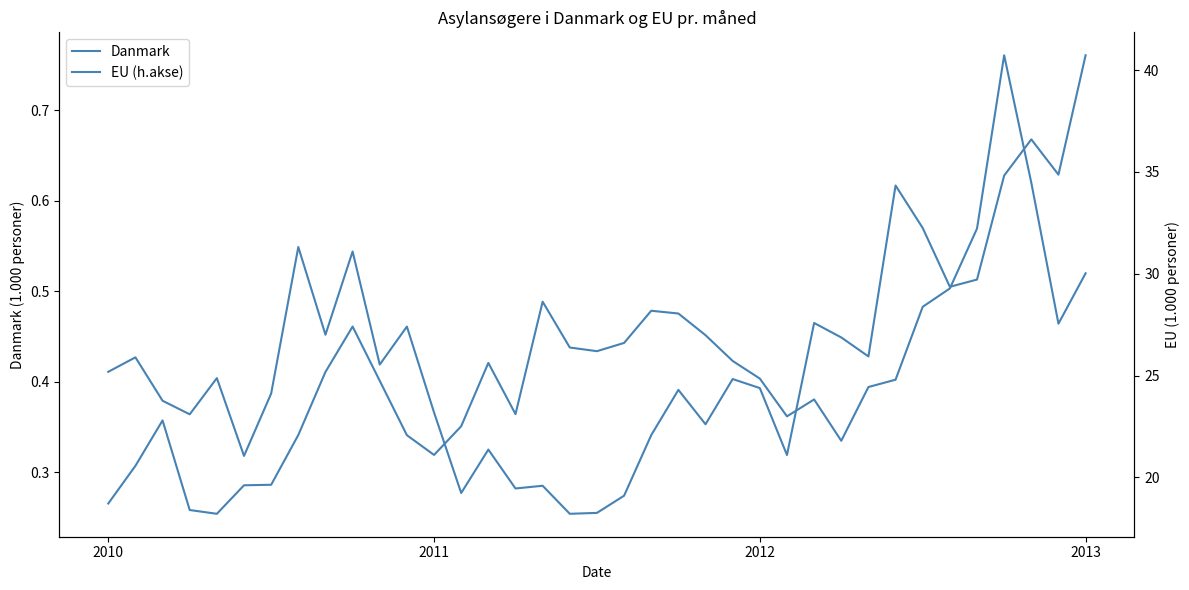

True or false: EU (h.akse) and Danmark cross at least once.

False